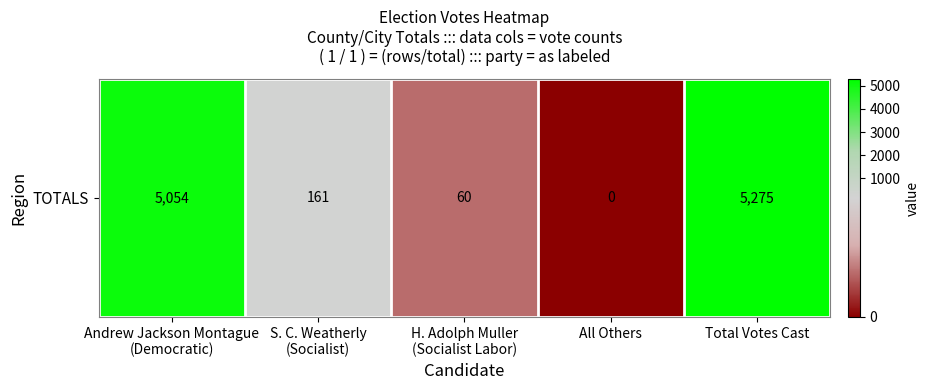

How many positive values are there?

4